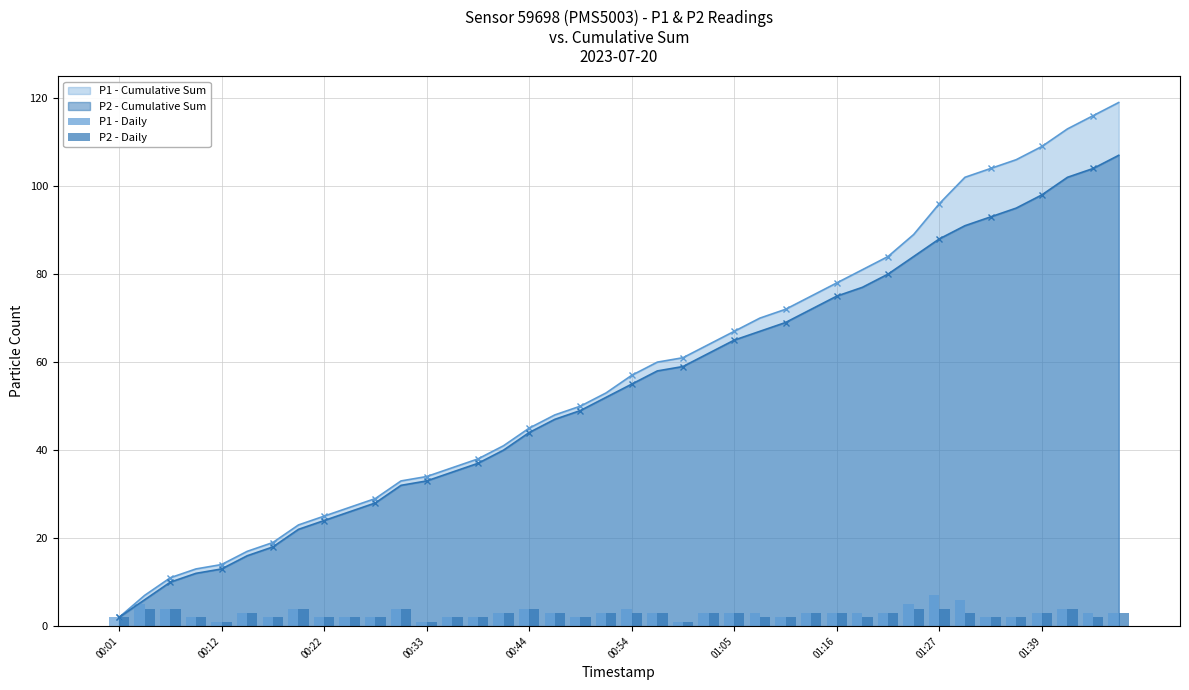

The P1 - Cumulative Sum series shows 14 at 00:12. True or false?

True